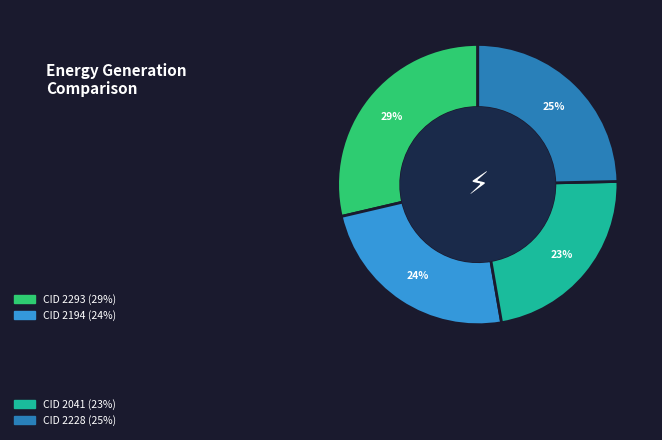

Is there any slice that represents more than half of the pie?

No